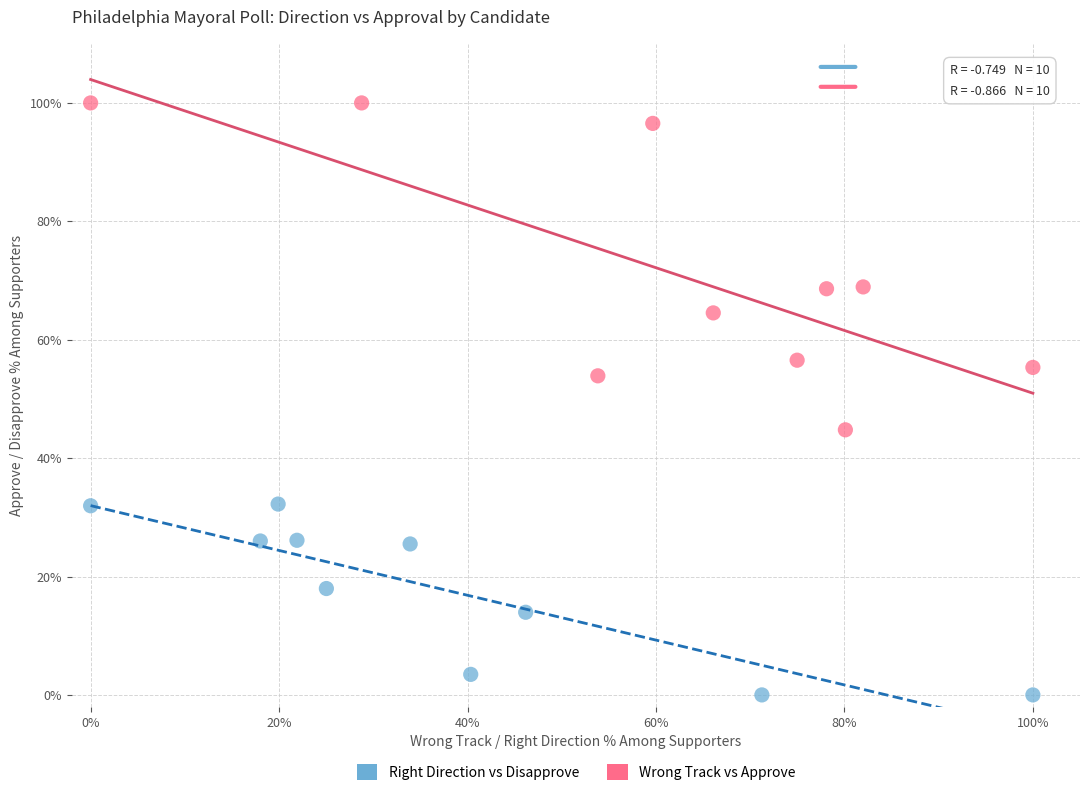

What are all the series names shown in the legend?

Right Direction vs Disapprove, Wrong Track vs Approve